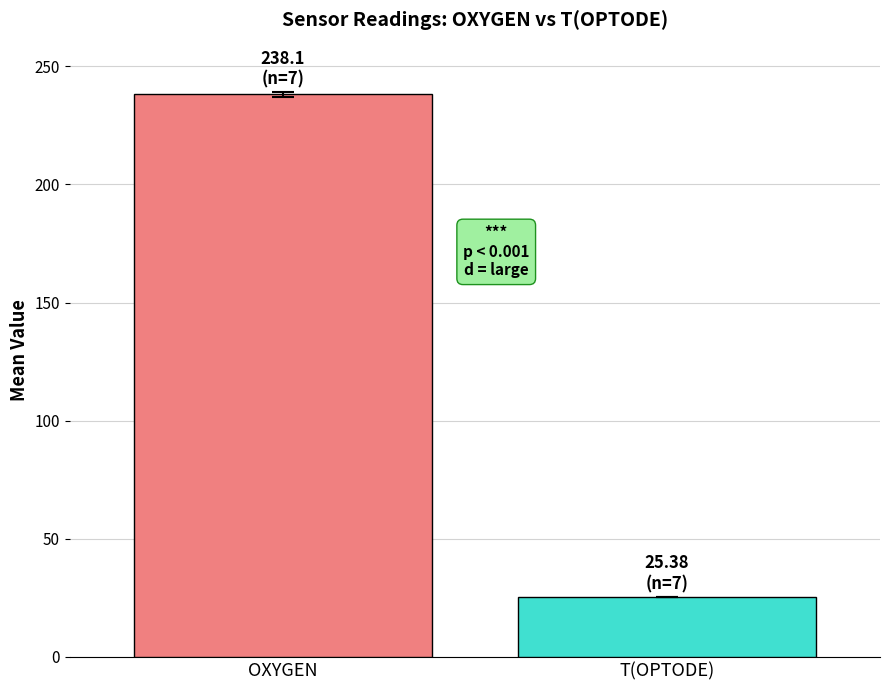

What is the maximum value shown in the chart?

238.1